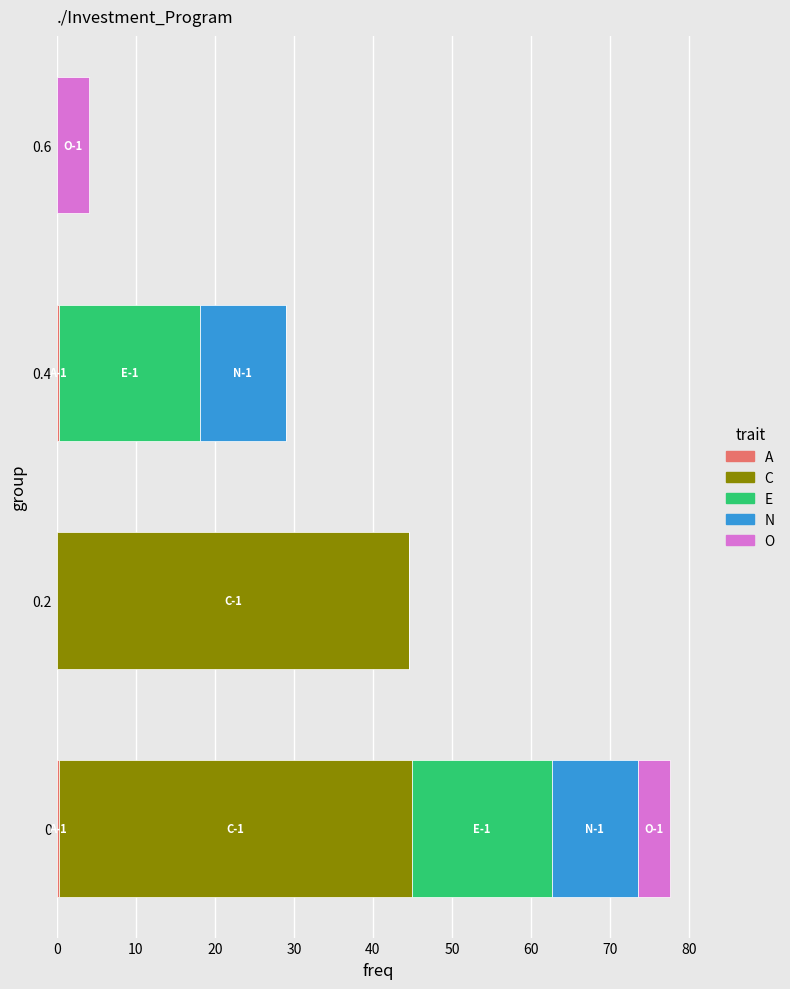

Which series has the largest range (max minus min)?

C